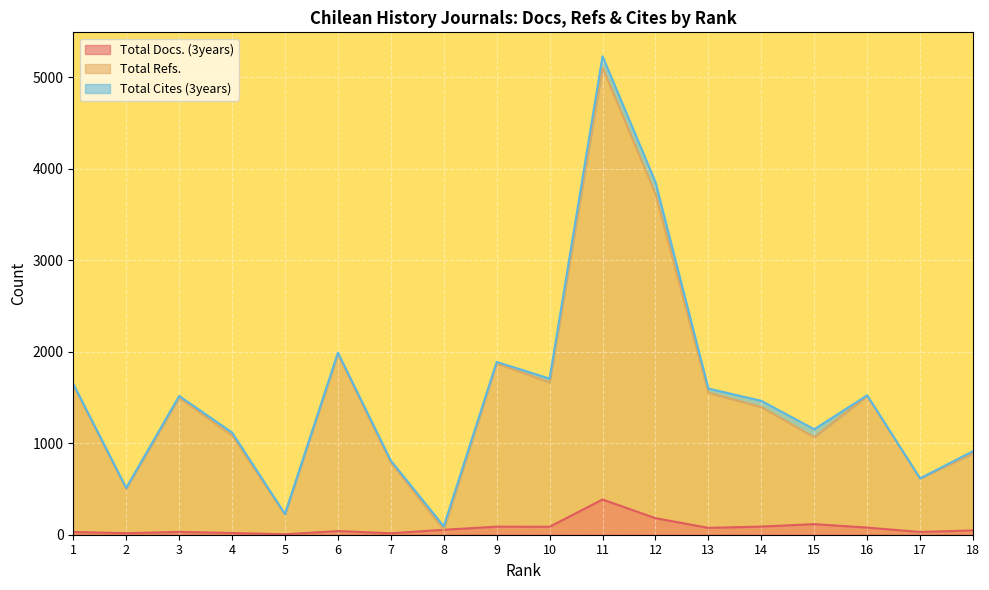

What is the difference between the maximum and second lowest values in the Total Refs. series?

4885